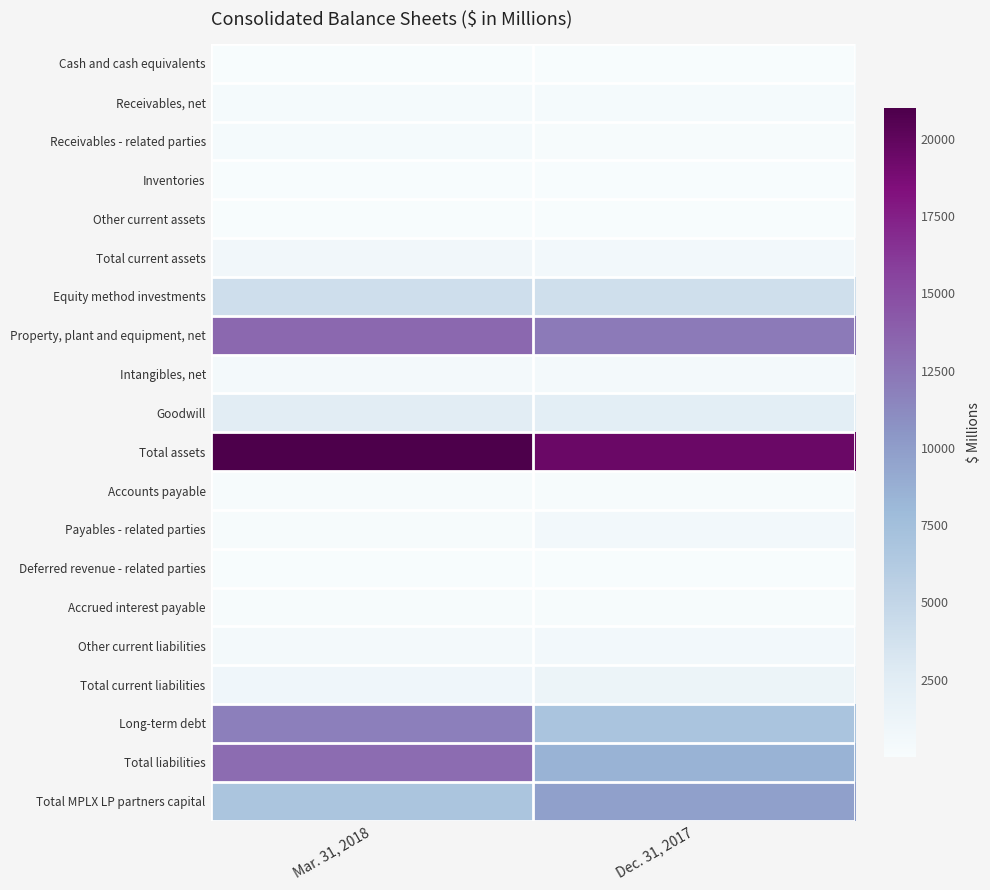

Which series has the largest total across all categories?

Total assets